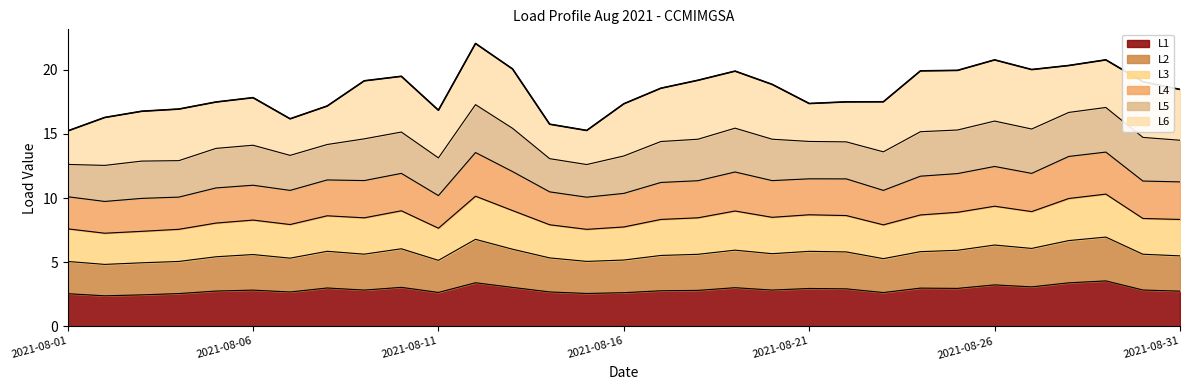

At which label does L3 reach its peak?

2021-08-29